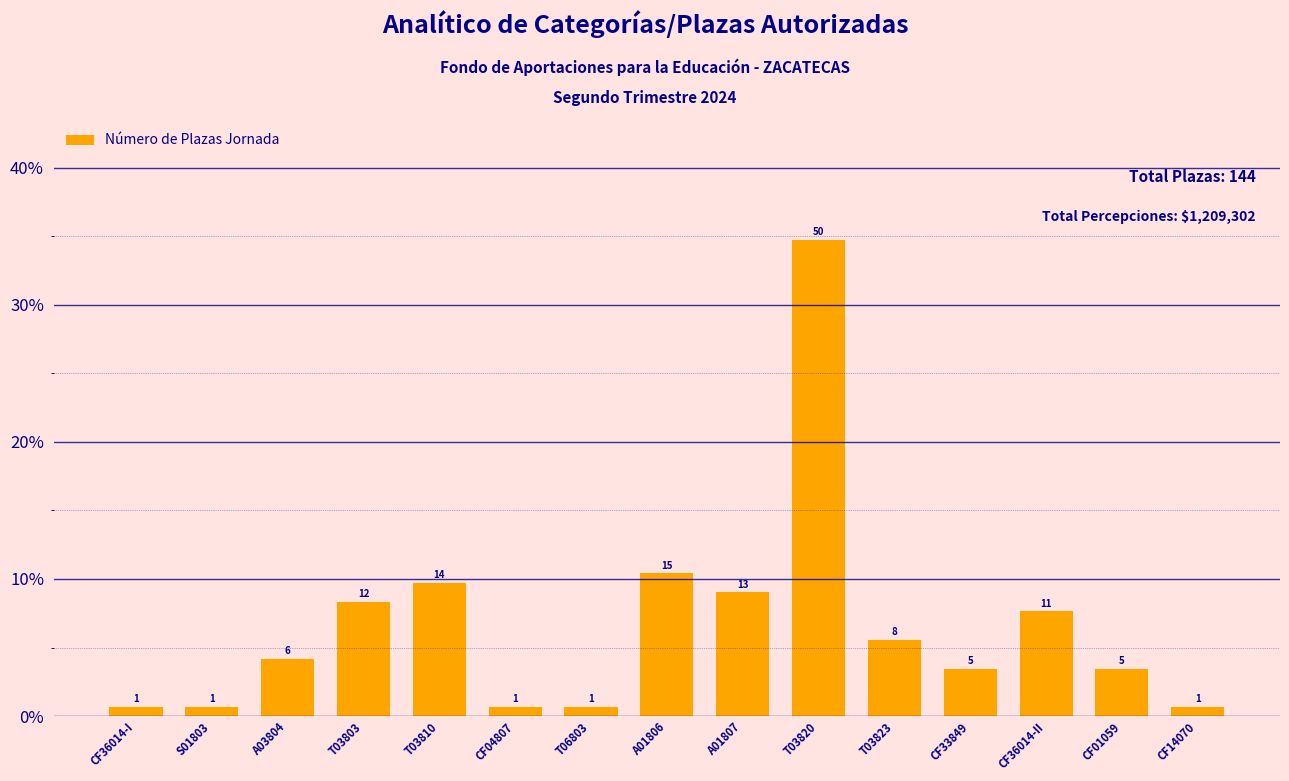

Reading left to right, list all the values displayed in this chart.

CF36014-I=0.0	S01803=0.0	A03804=0.0	T03803=0.1	T03810=0.1	CF04807=0.0	T06803=0.0	A01806=0.1	A01807=0.1	T03820=0.3	T03823=0.1	CF33849=0.0	CF36014-II=0.1	CF01059=0.0	CF14070=0.0